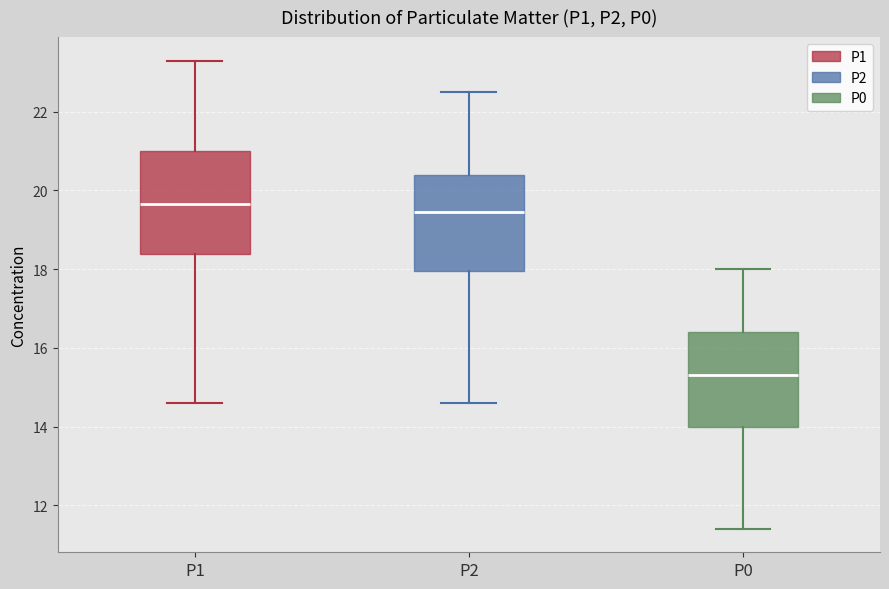

Where is the upper edge of the box for P2 on the y-axis? The values are not printed on the chart, so give them approximately, as read against the axis.

20.4